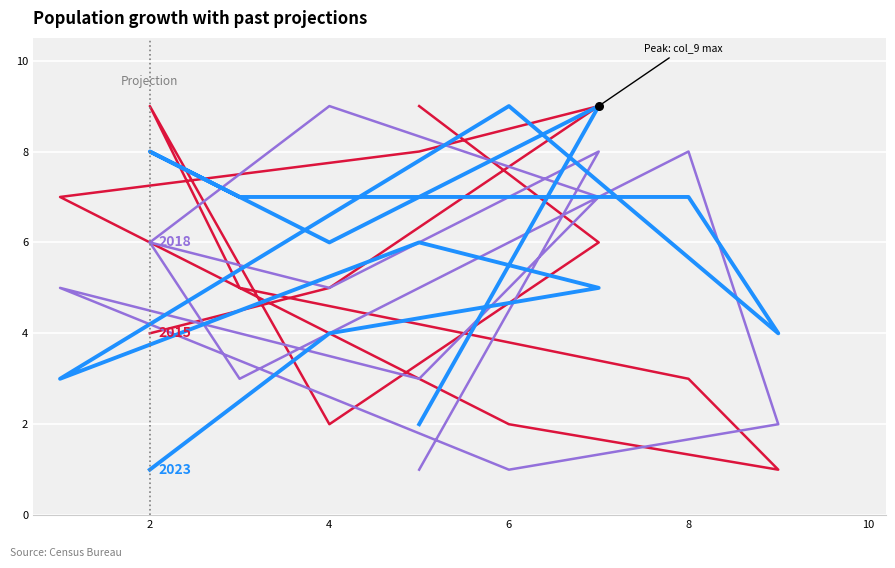

Is the value of col_9 at 8 greater than the value of col_6 at 4?

Yes